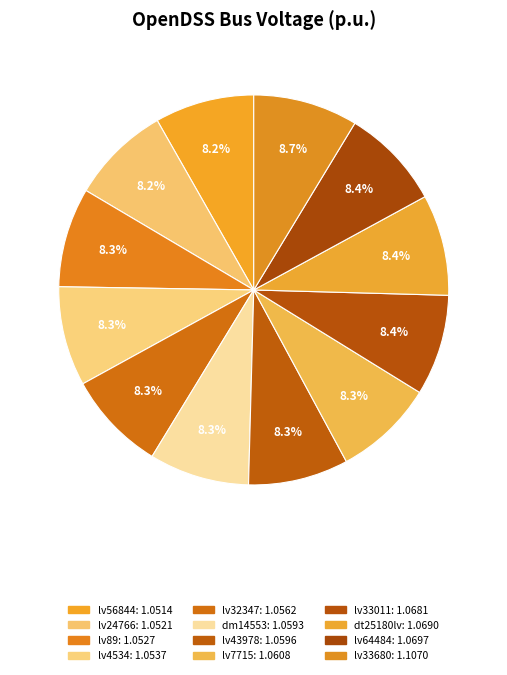

How many segments does this pie chart have?

12